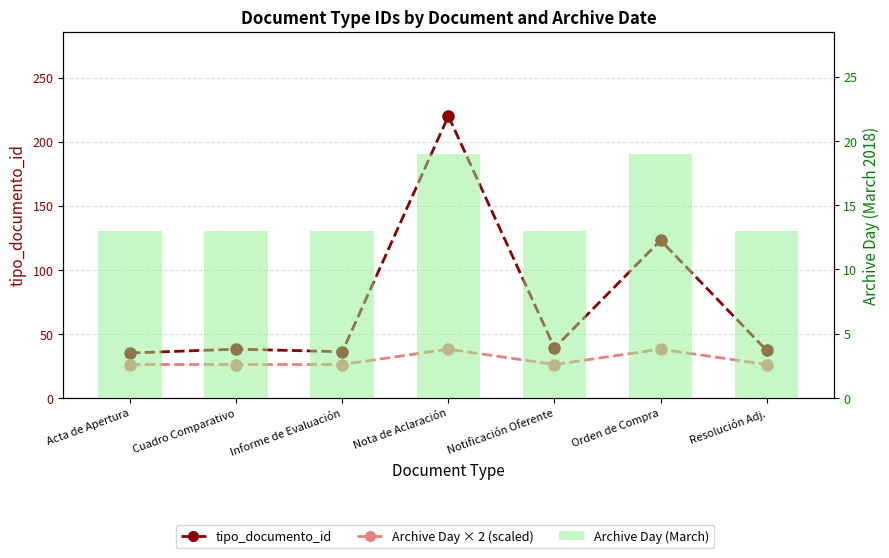

At which category does the chart reach its peak across all series?

Nota de Aclaración